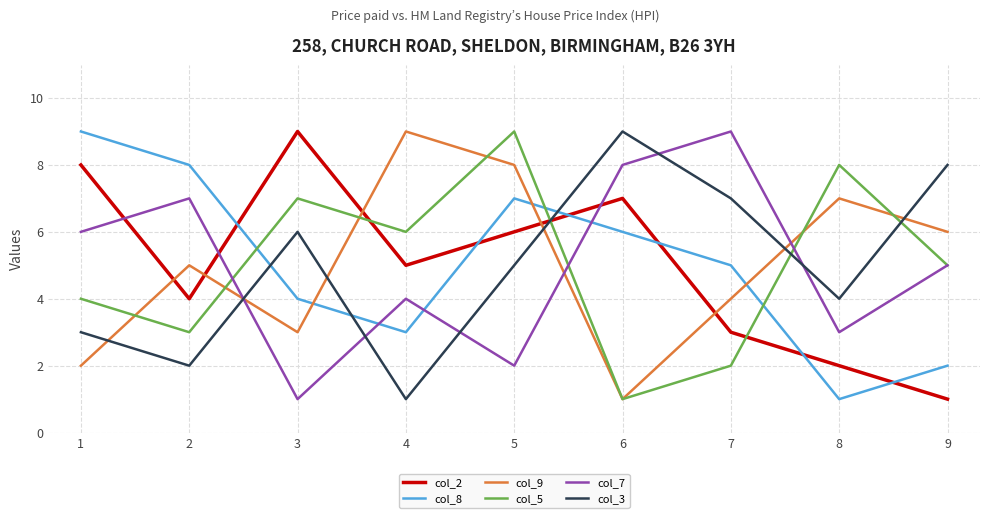

What is the maximum value shown in the chart?

9